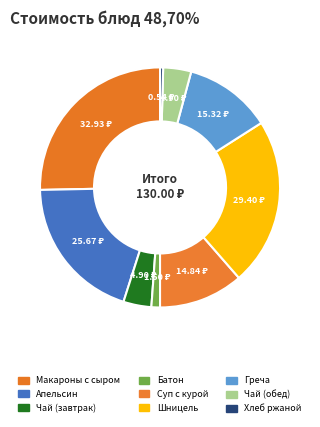

Rank the categories by value from lowest to highest.

Хлеб ржаной, Батон йодированный, Чай с сахаром и лимоном (завтрак), Чай с сахаром (обед), Суп с макаронными изделиями, Греча отварная, Фрукты свежие (апельсин), Шницель мясной, Макароны отварные с сыром